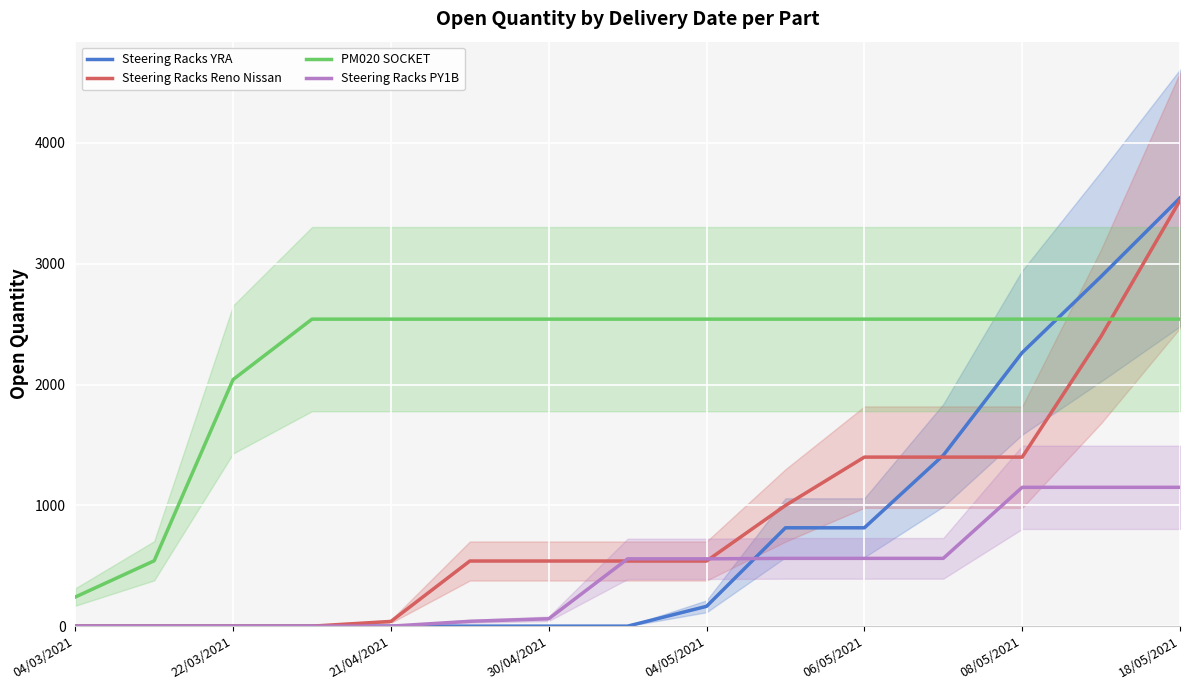

The value of Steering Racks PY1B at 06/05/2021 is 69. True or false?

False